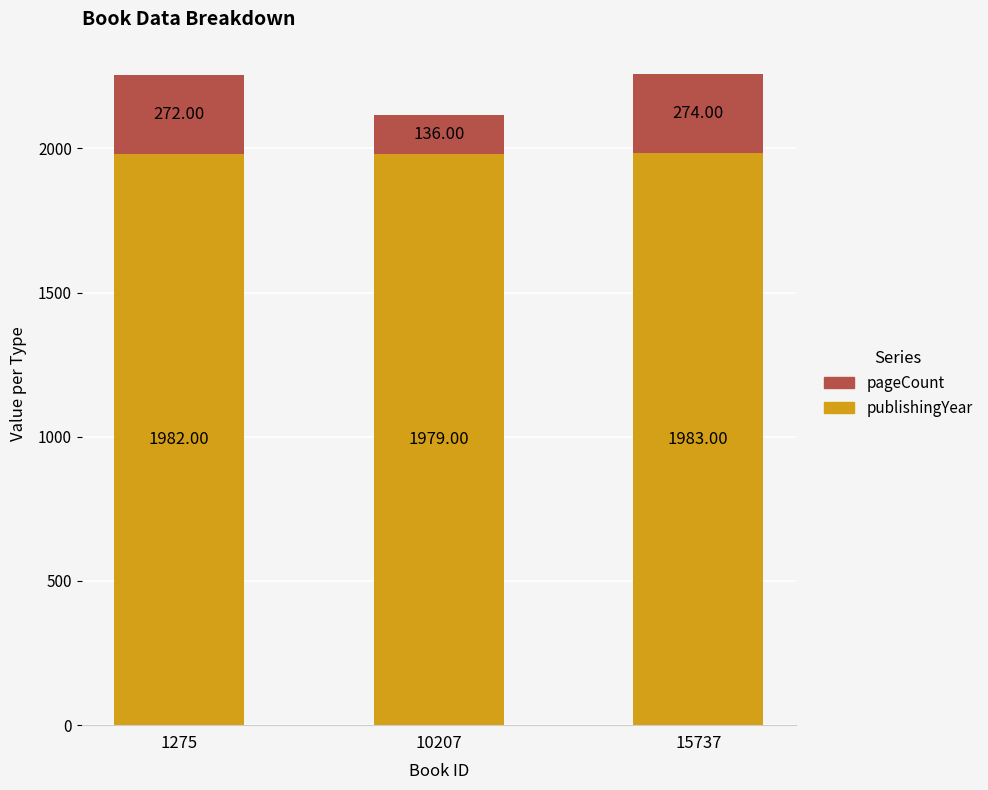

At which category is the sum across all series the highest?

15737